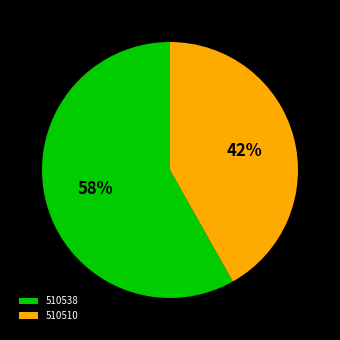

Approximately how many times larger is the value at 510510 compared to 510538?

0.7